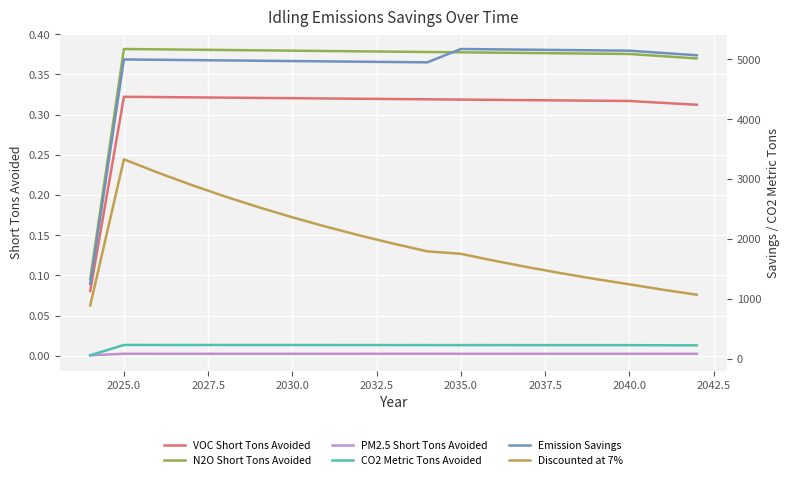

How many lines are shown in the chart?

6